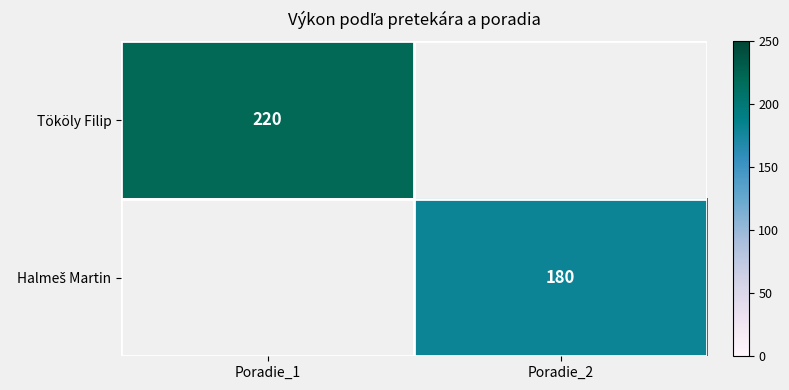

The value of Tököly Filip at Poradie_1 is 220. True or false?

True